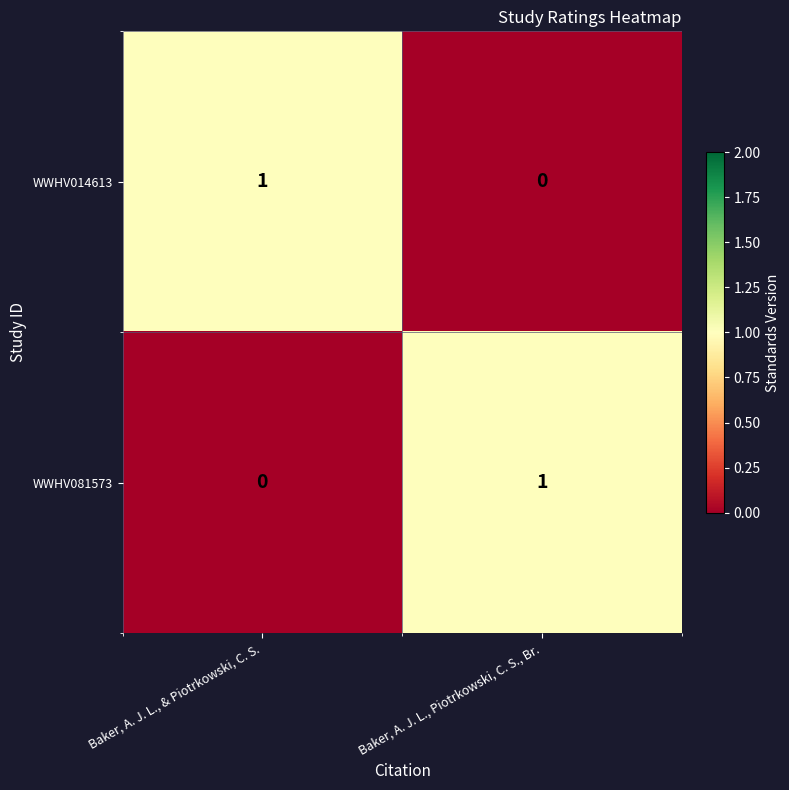

Reading right to left, extract all data points from this chart.

WWHV014613: 0	1
WWHV081573: 1	0